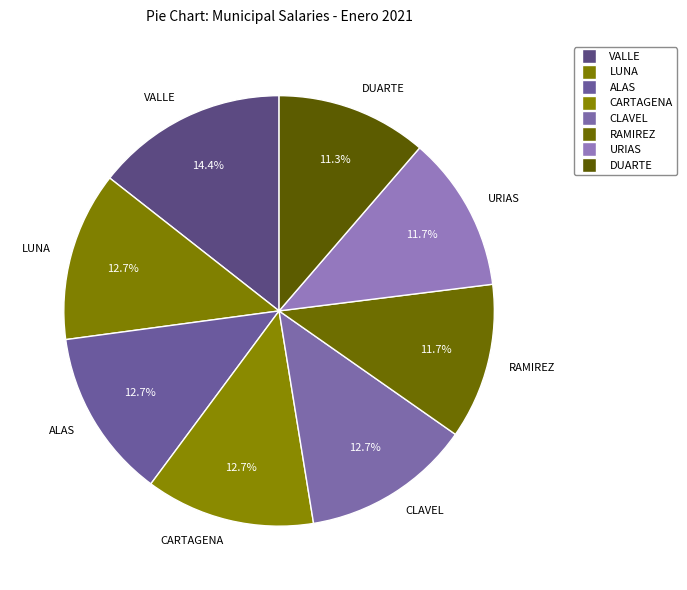

Which category has the biggest portion of the pie?

VALLE